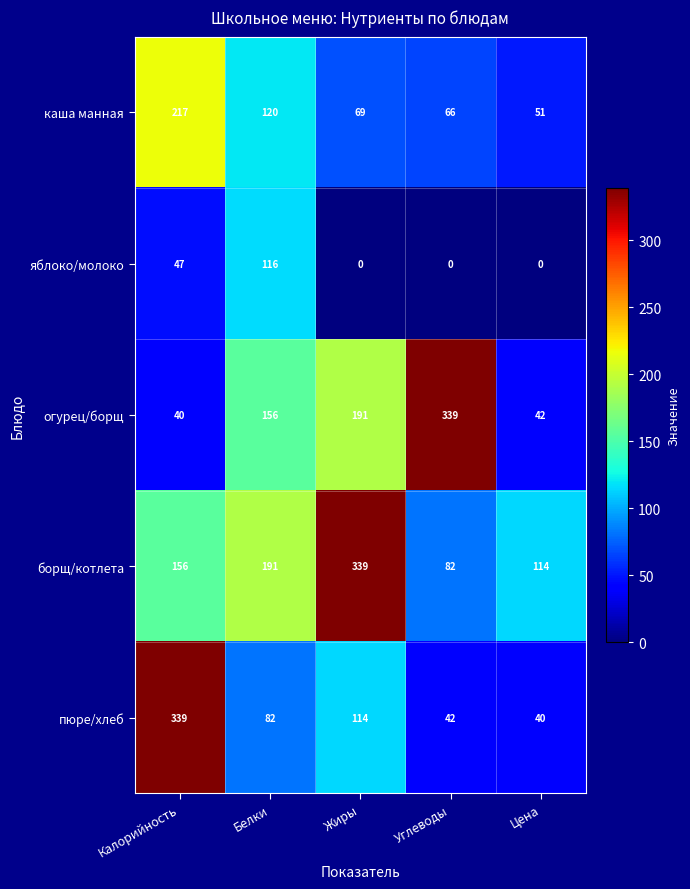

Rank the series at Белки from lowest to highest value.

пюре/хлеб, яблоко/молоко, каша манная, огурец/борщ, борщ/котлета